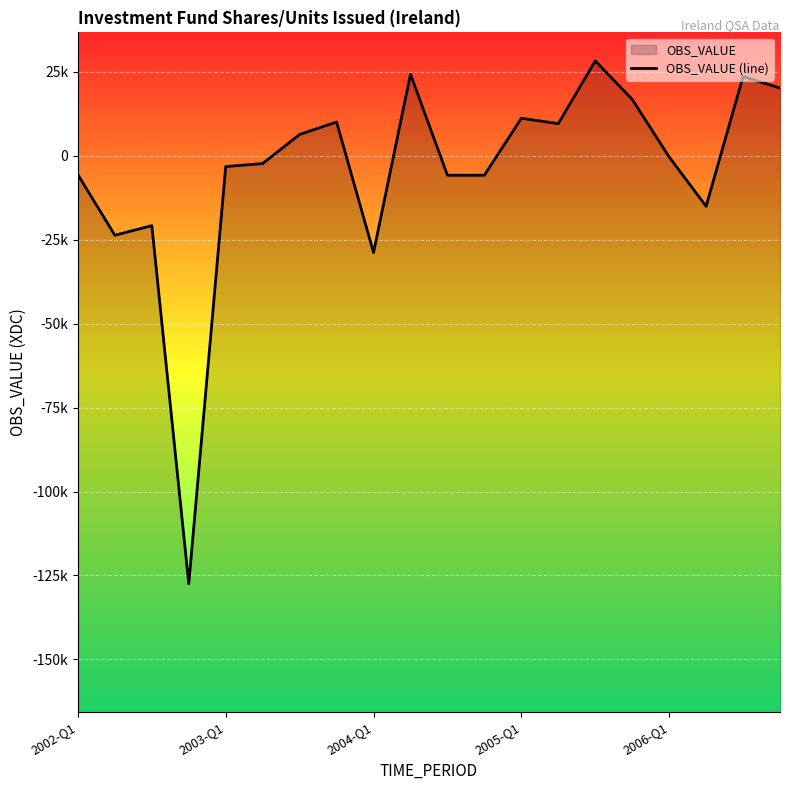

What is the difference between the values at 7 and 5?

12373